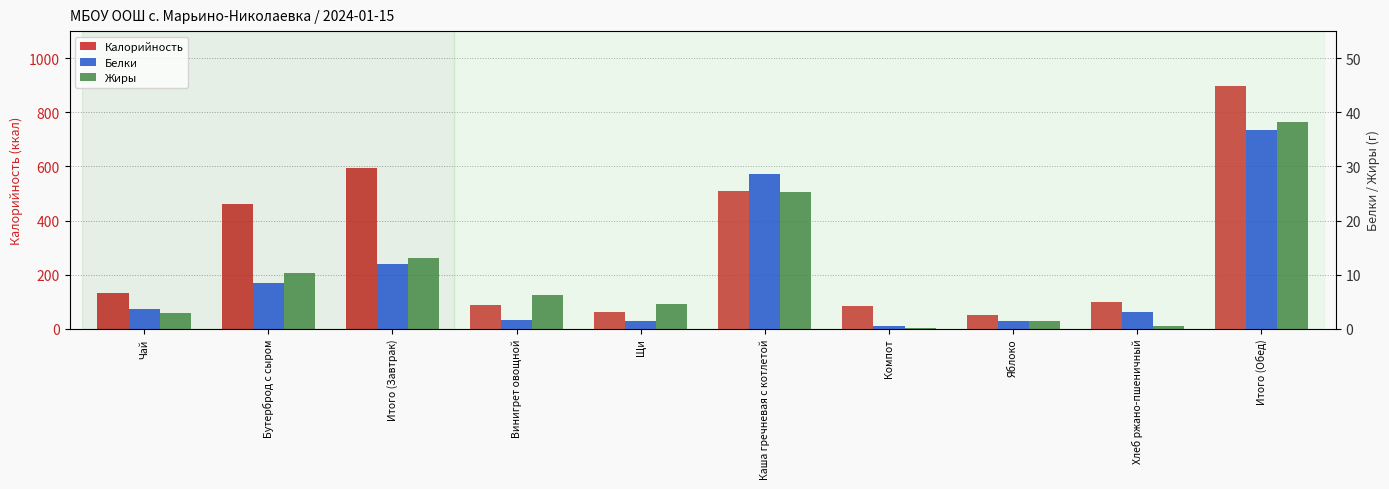

What is the label of the 10th bar from the right?

Чай